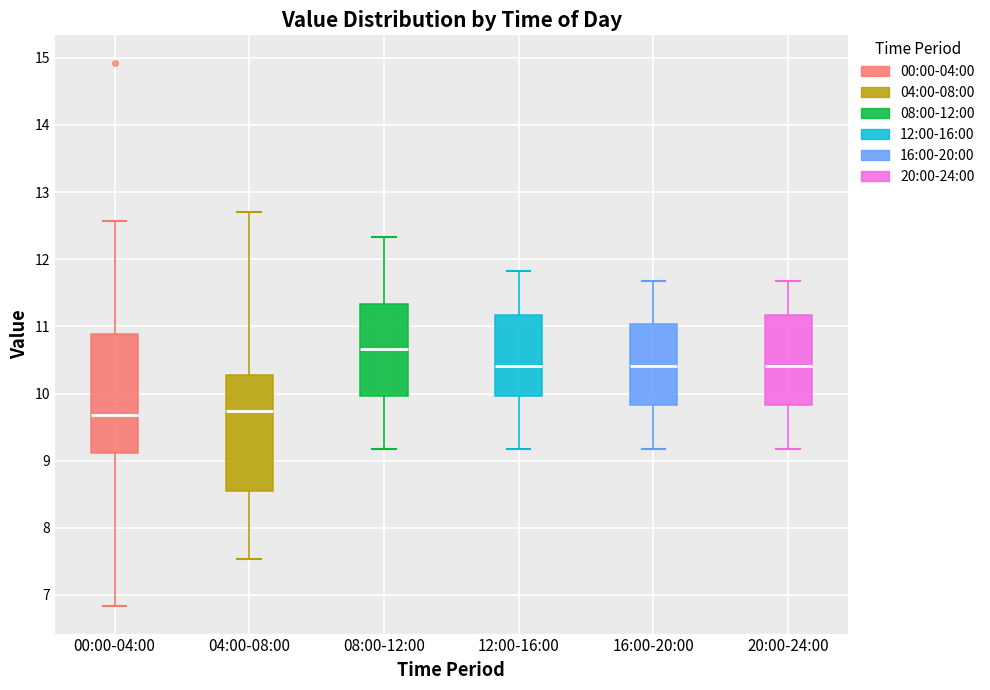

Where does the median line of the box for 20:00-24:00 sit on the y-axis? The values are not printed on the chart, so give them approximately, as read against the axis.

10.4